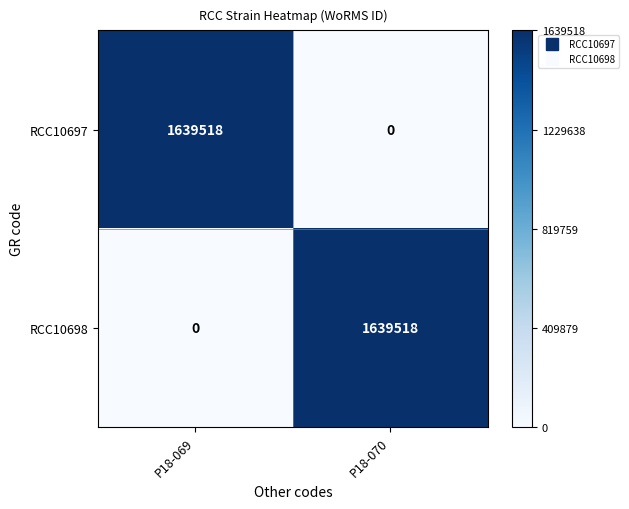

Reading left to right, transcribe all the data shown in this chart.

RCC10697: 1639518	0
RCC10698: 0	1639518